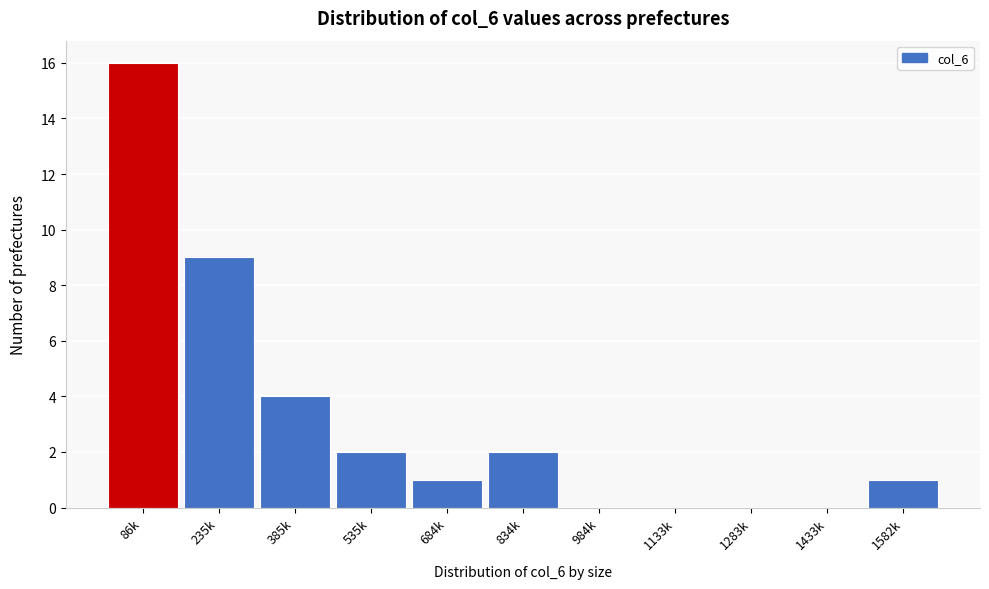

Reading left to right, list all the values displayed in this chart.

86k=16	235k=9	385k=4	535k=2	684k=1	834k=2	984k=0	1133k=0	1283k=0	1433k=0	1582k=1